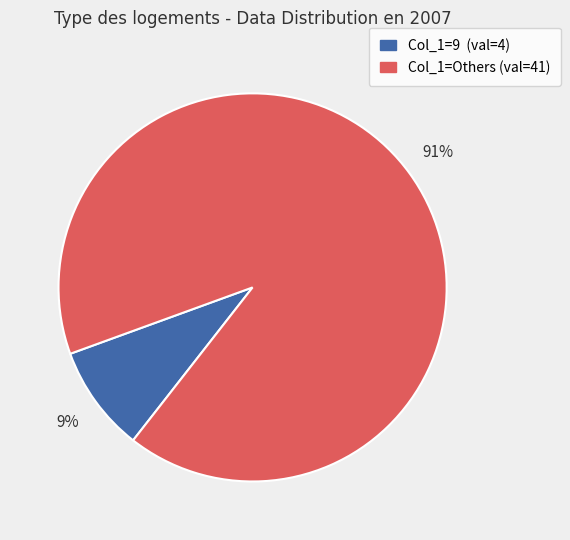

Is there any slice that represents more than half of the pie?

Yes